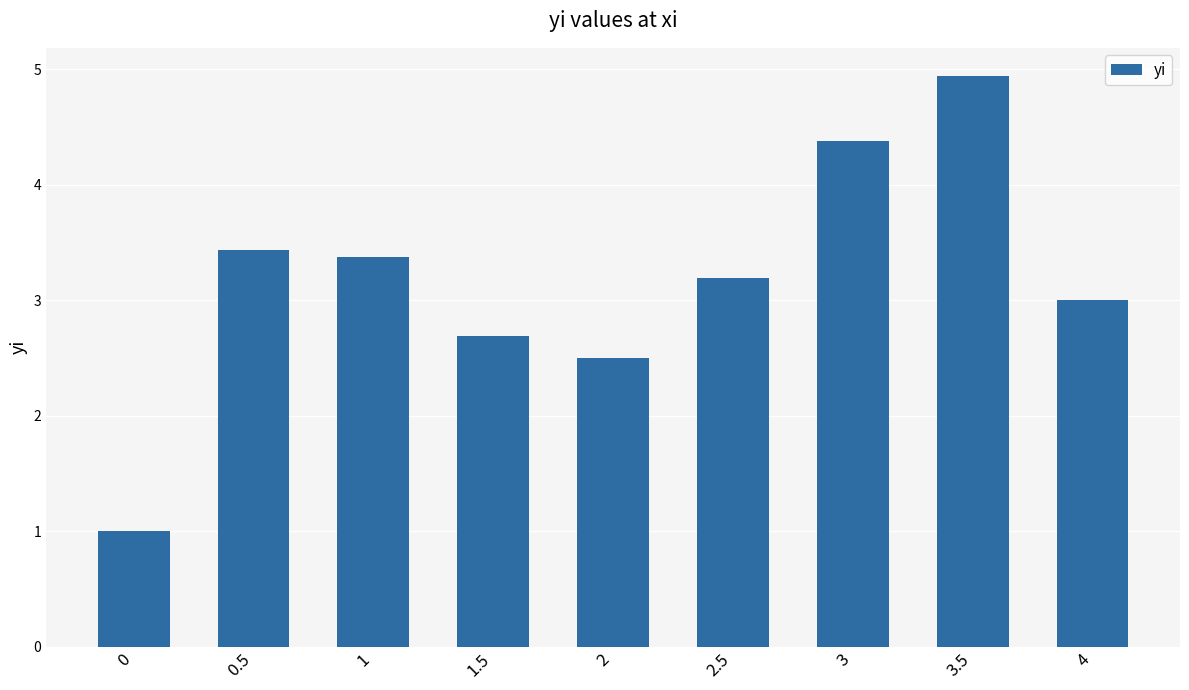

True or false: the data shows 5.7 at 3.

False